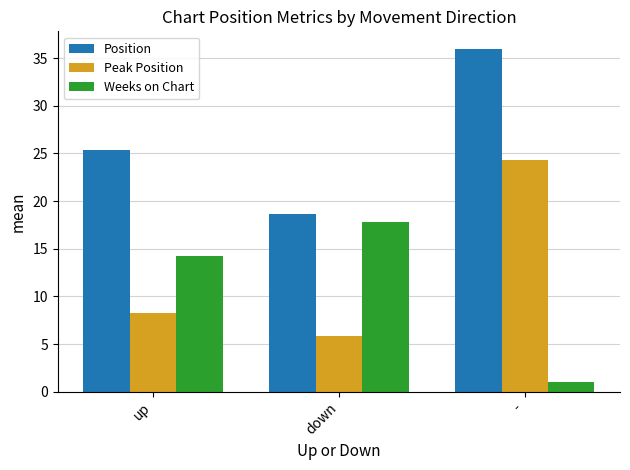

What position from the right is down?

2